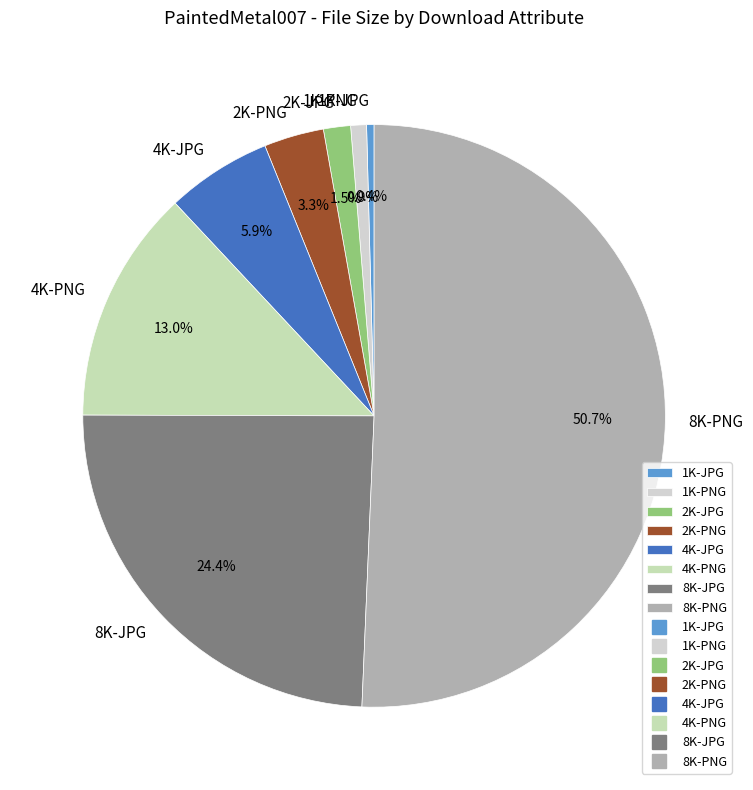

Is the sum of 1K-PNG and 4K-JPG greater than half?

No